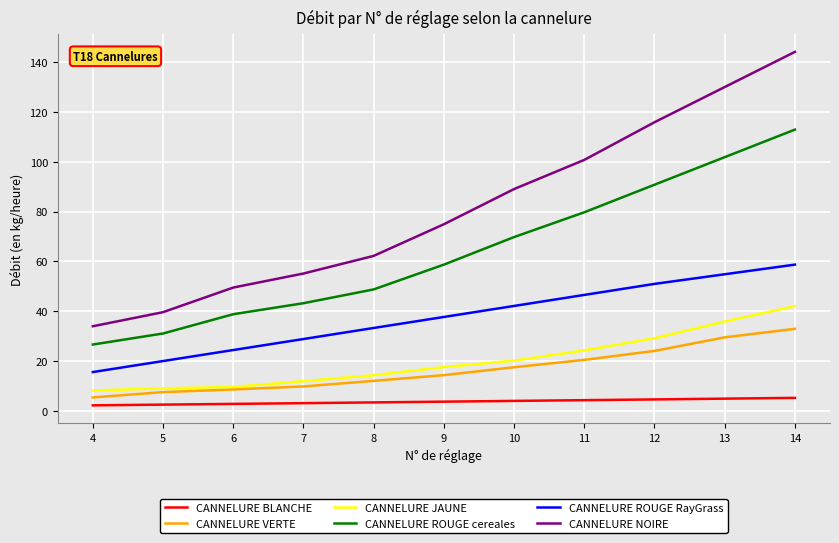

List the series in order of their peak value, lowest first.

CANNELURE BLANCHE, CANNELURE VERTE, CANNELURE JAUNE, CANNELURE ROUGE RayGrass, CANNELURE ROUGE cereales, CANNELURE NOIRE